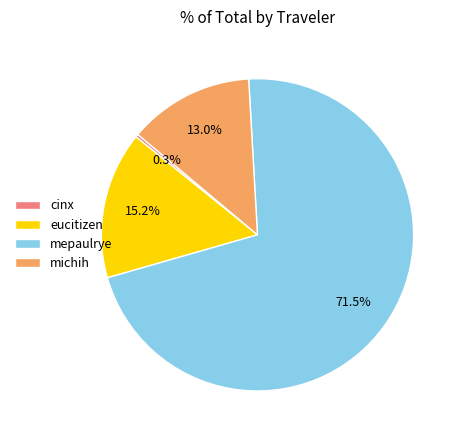

Is there a majority slice in this chart?

Yes